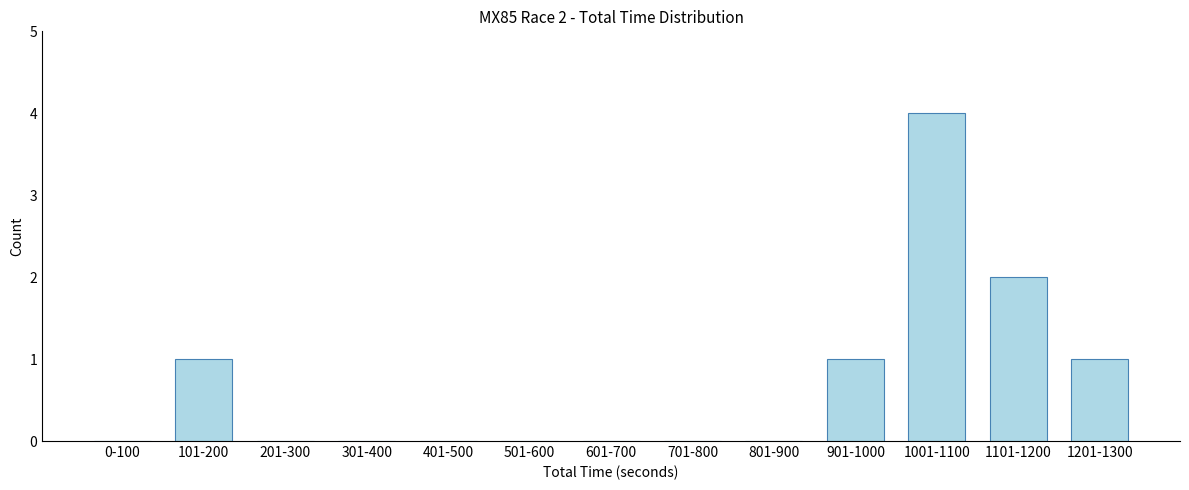

Reading left to right, extract all data points from this chart.

0-100=0	101-200=1	201-300=0	301-400=0	401-500=0	501-600=0	601-700=0	701-800=0	801-900=0	901-1000=1	1001-1100=4	1101-1200=2	1201-1300=1